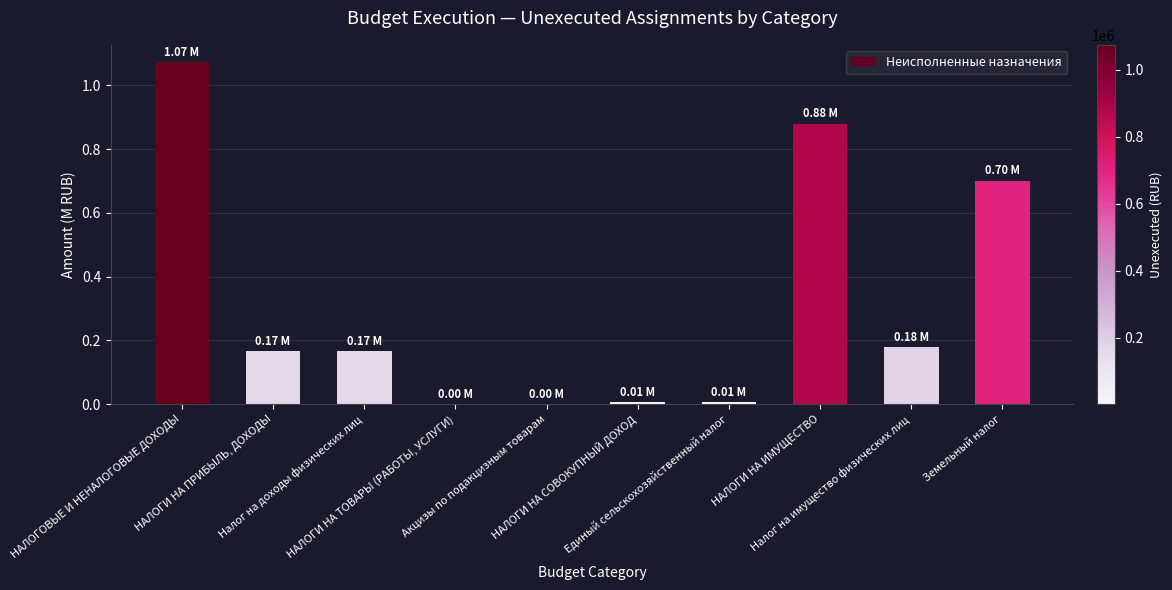

What is the sum of all values?

3.2